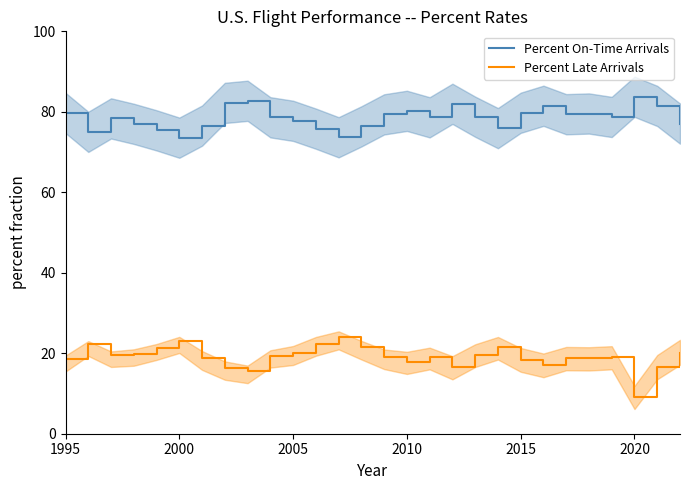

Reading right to left, what are all the values shown in this chart?

Percent On-Time Arrivals: 77.1	81.5	83.7	78.7	79.6	79.4	81.5	79.8	75.9	78.8	82.0	78.6	80.2	79.4	76.4	73.7	75.8	77.8	78.6	82.7	82.2	76.6	73.6	75.4	77.0	78.4	75.0	79.7
Percent Late Arrivals: 20.1	16.5	9.1	19.0	18.7	18.8	17.0	18.4	21.4	19.6	16.5	19.0	17.9	19.1	21.4	24.0	22.4	20.1	19.4	15.6	16.4	18.9	23.1	21.3	19.9	19.6	22.3	18.4